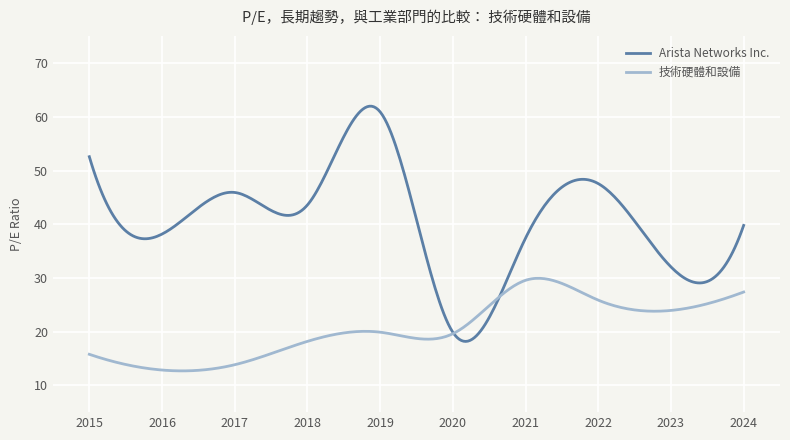

What are all the series names shown in the legend?

Arista Networks Inc., 技術硬體和設備